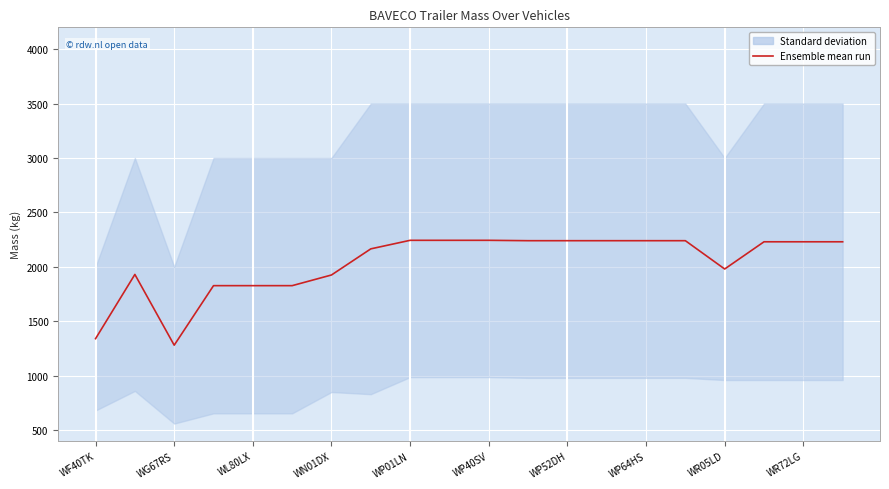

The value at WP64HS is 2240.0. True or false?

True